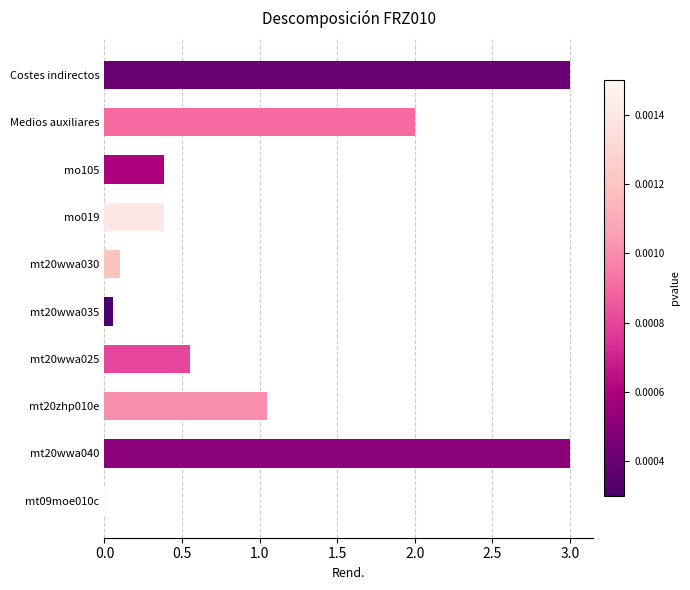

How many data points does each series have?

10